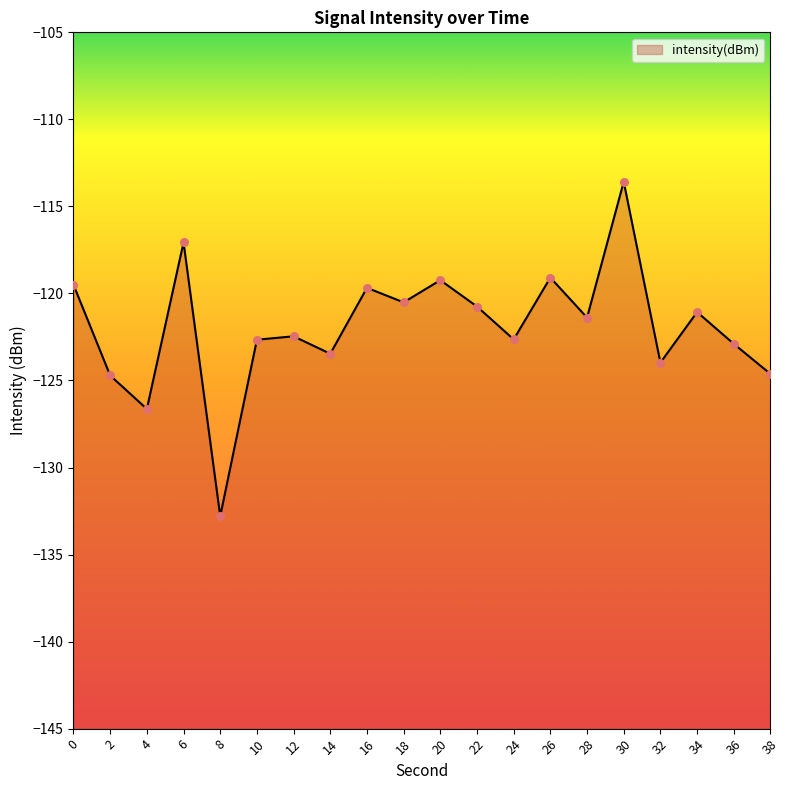

What is the change in value from 4 to 6?

+9.6